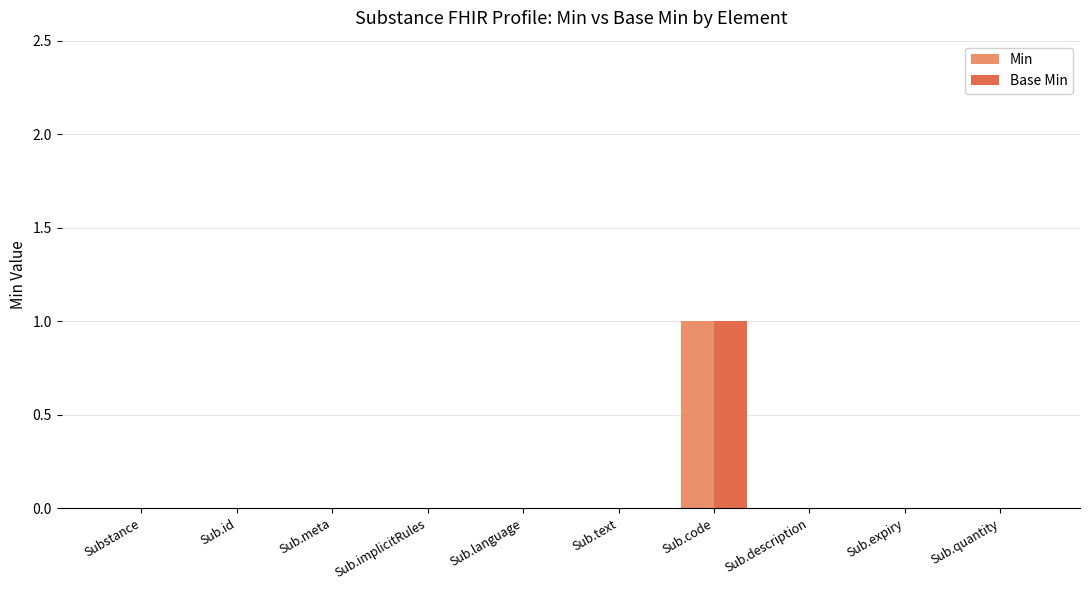

Is it true that Min equals -1 at Sub.description?

False